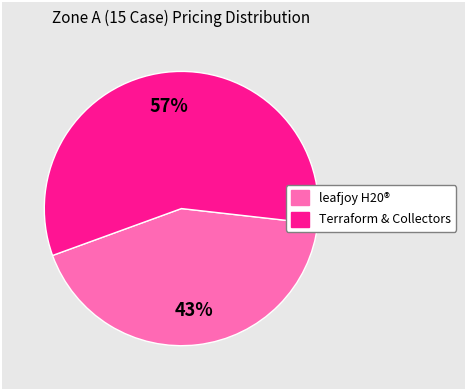

To the nearest percent, what is the average slice percentage?

50%